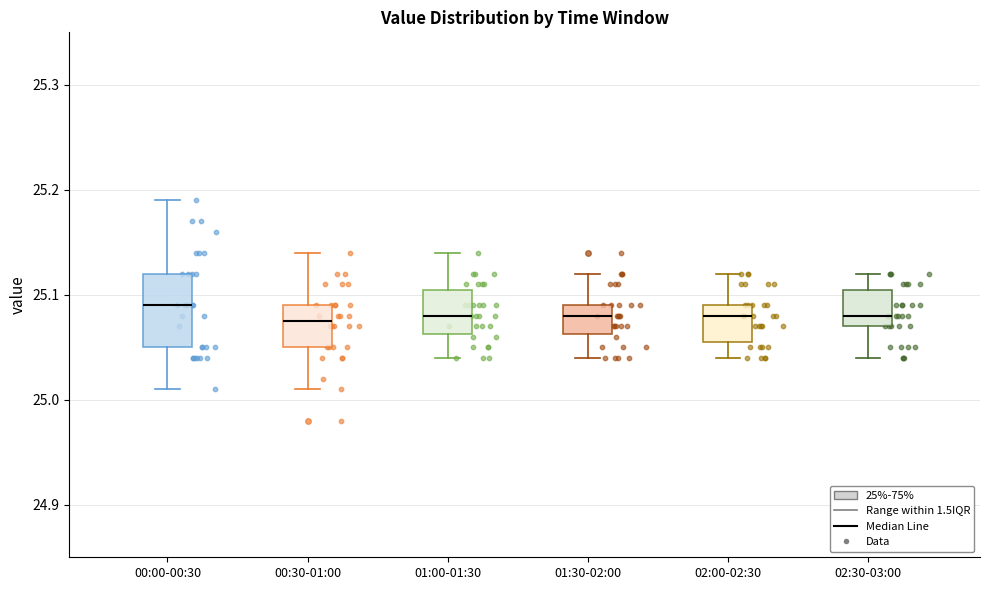

Reading left to right, transcribe this box plot: for each box, give where its median line is, the range the box spans, and where its two whiskers end, as read against the y-axis. The values are not printed on the chart, so give them approximately, as read against the axis.

00:00-00:30: median 25.09, box 25.05 to 25.12, whiskers 25.01 to 25.19
00:30-01:00: median 25.08, box 25.05 to 25.09, whiskers 25.01 to 25.14
01:00-01:30: median 25.08, box 25.06 to 25.11, whiskers 25.04 to 25.14
01:30-02:00: median 25.08, box 25.06 to 25.09, whiskers 25.04 to 25.12
02:00-02:30: median 25.08, box 25.06 to 25.09, whiskers 25.04 to 25.12
02:30-03:00: median 25.08, box 25.07 to 25.11, whiskers 25.04 to 25.12